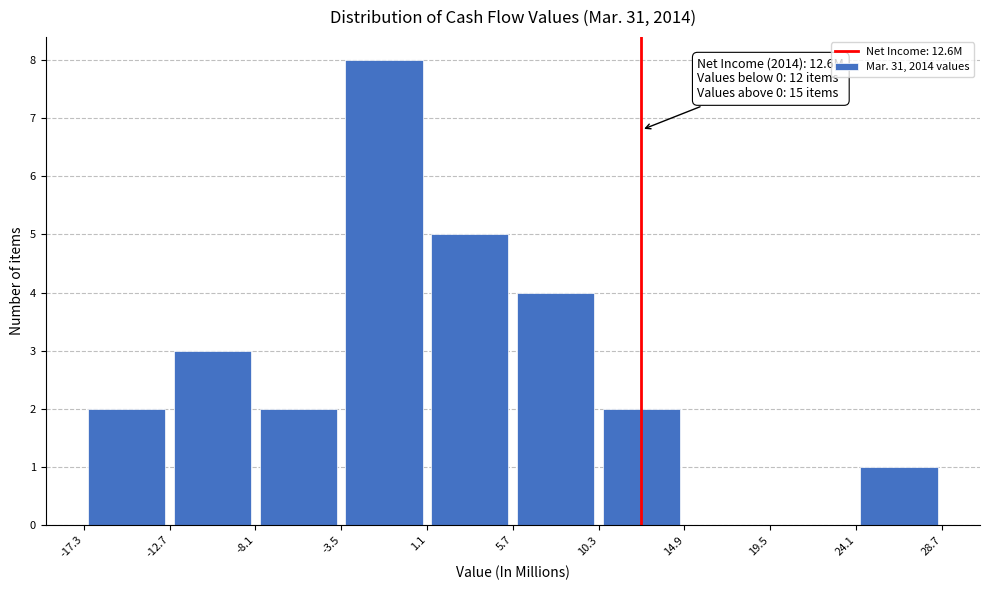

Over which range of the x-axis is the bar tallest?

-3.5 to 1.1